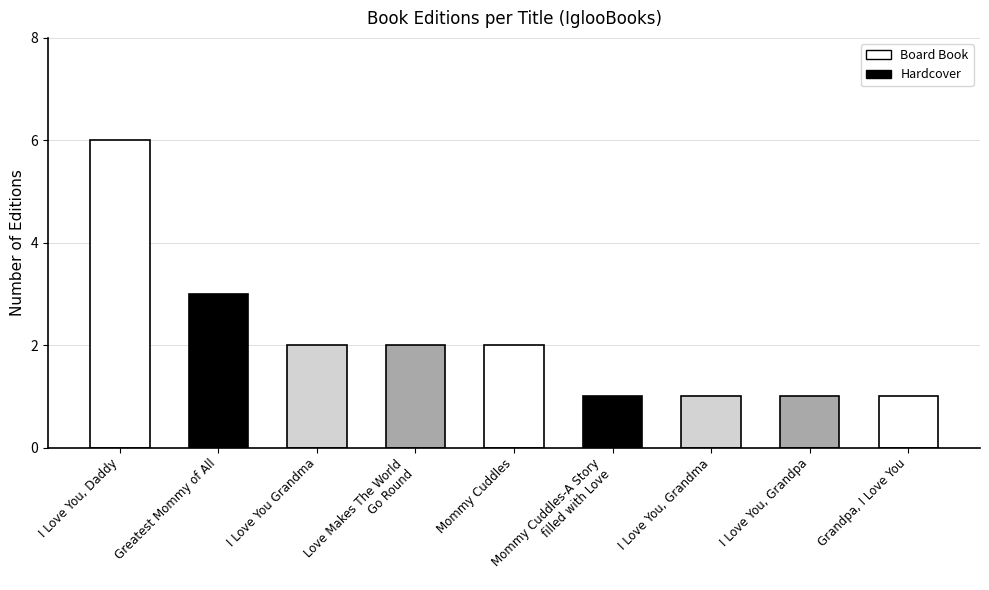

Approximately how many times larger is the value at I Love You, Grandma compared to Greatest Mommy of All?

0.3